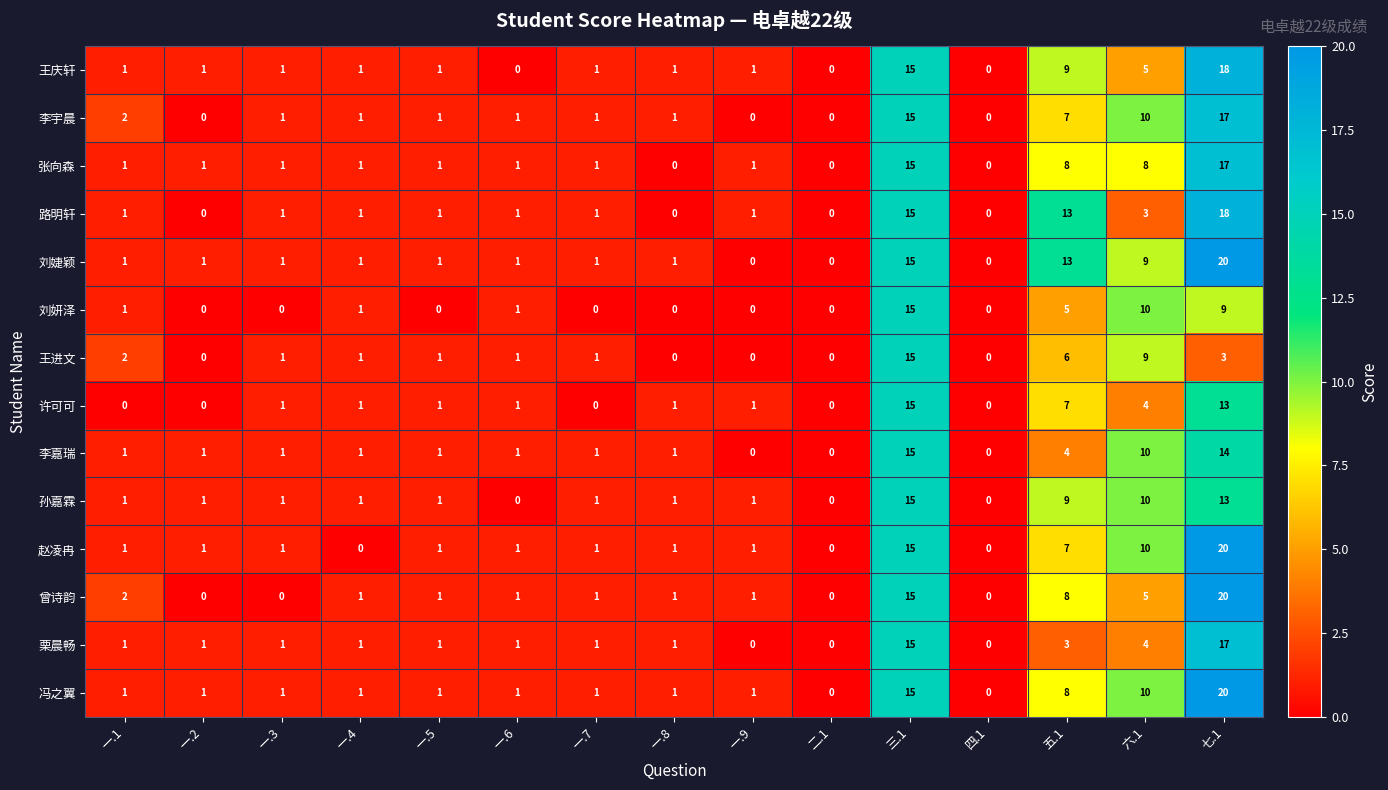

The value of 李嘉瑞 at 四.1 is 10. True or false?

False